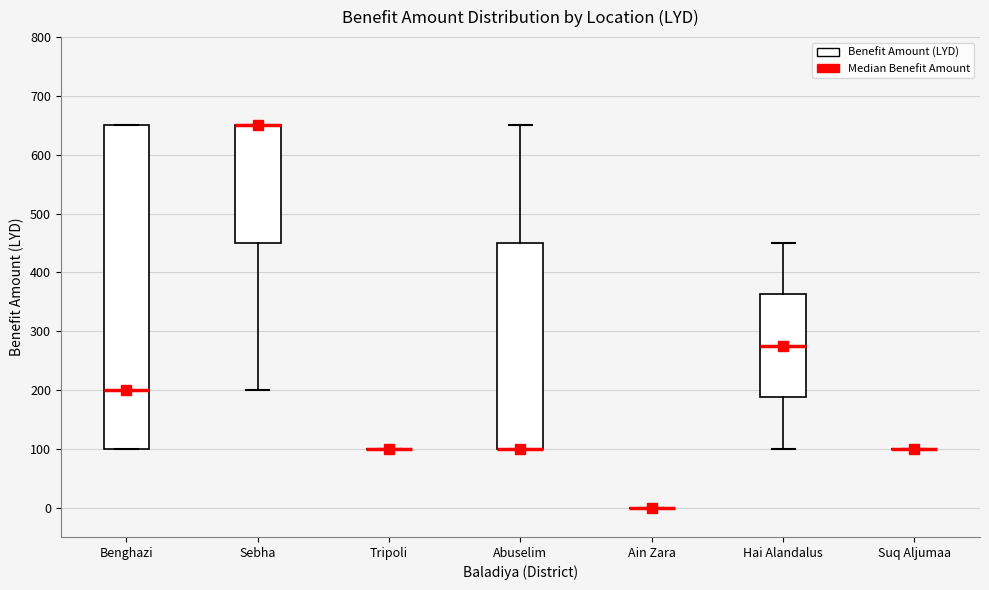

Reading left to right, read every box against the y-axis: the position of its median line, the range the box covers, and the ends of its whiskers. The values are not printed on the chart, so give them approximately, as read against the axis.

Benghazi: median 200, box 100 to 650, whiskers 100 to 650
Sebha: median 650 (drawn on the box's upper edge), box 450 to 650, whiskers 200 to 650
Tripoli: box collapsed to a line at 100, whiskers 100 to 100
Abuselim: median 100 (drawn on the box's lower edge), box 100 to 450, whiskers 100 to 650
Ain Zara: box collapsed to a line at 0, whiskers 0 to 0
Hai Alandalus: median 280, box 190 to 360, whiskers 100 to 450
Suq Aljumaa: box collapsed to a line at 100, whiskers 100 to 100